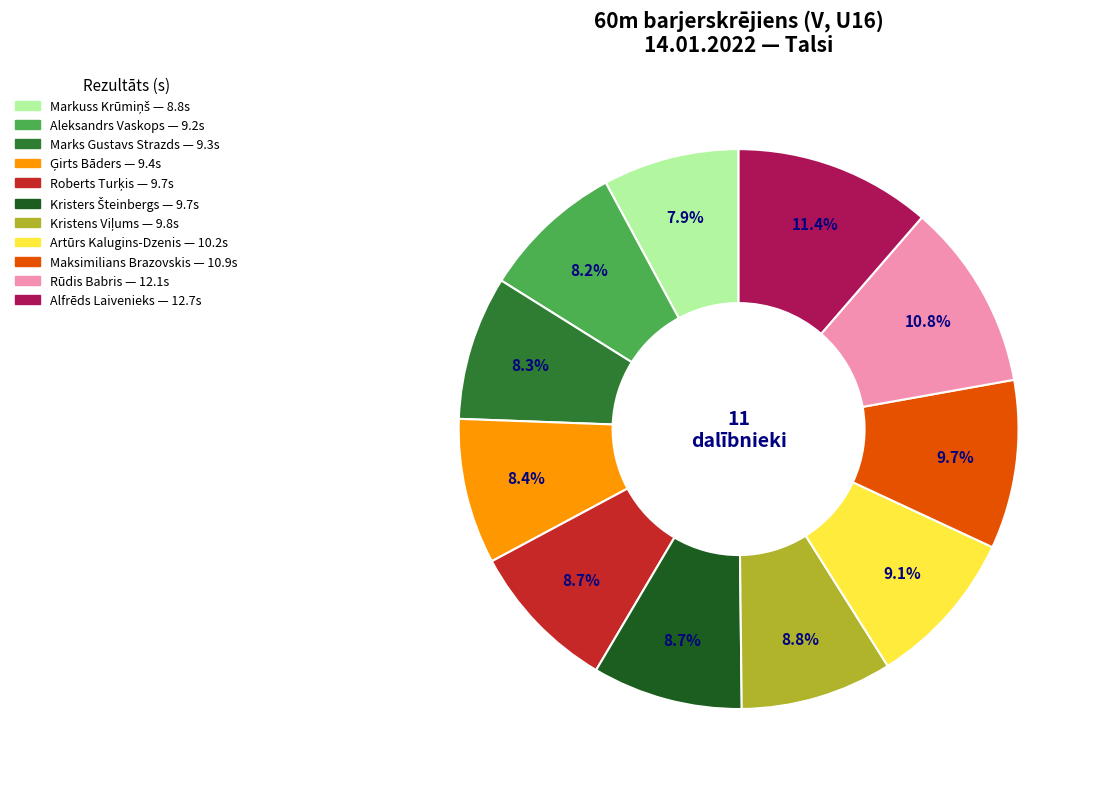

What is the largest slice in the pie chart?

Alfrēds Laivenieks